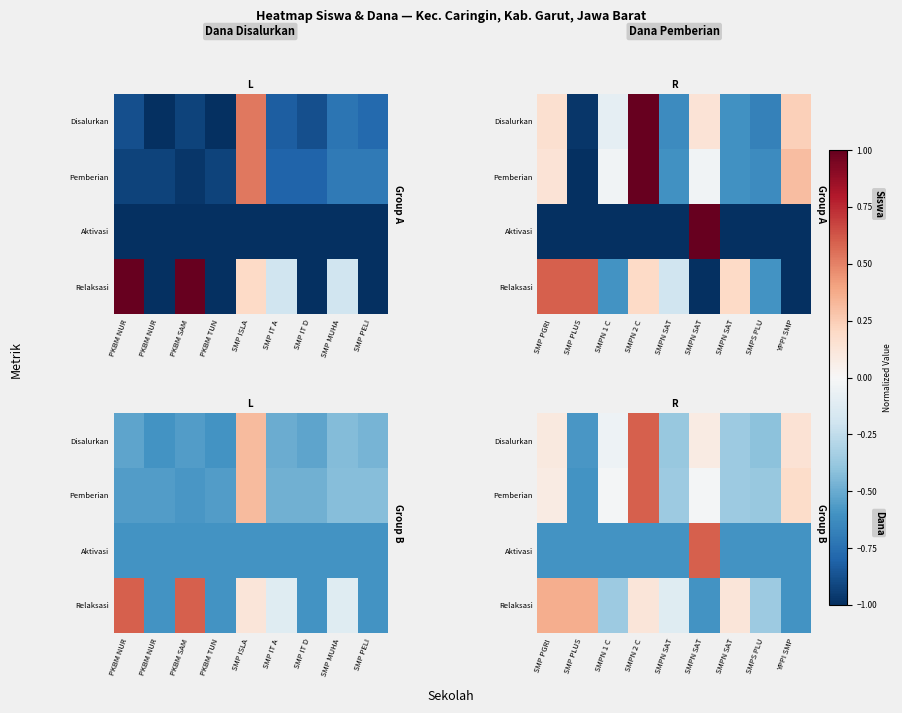

Between SMP PLUS and YPPI SMP, which is larger?

YPPI SMP